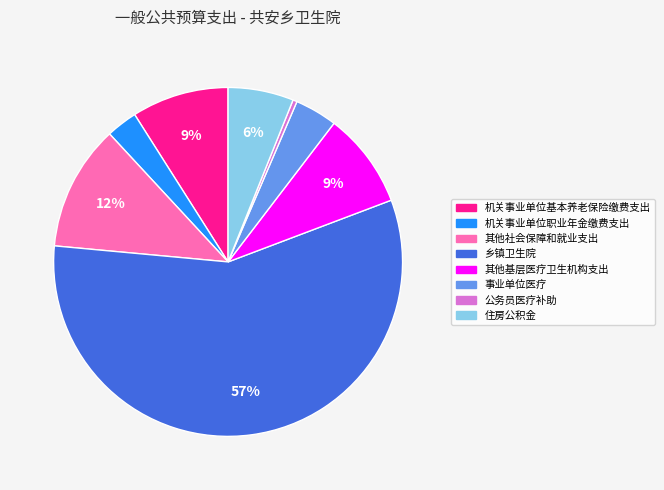

Do 其他社会保障和就业支出 and 住房公积金 together represent more than half of the pie?

No